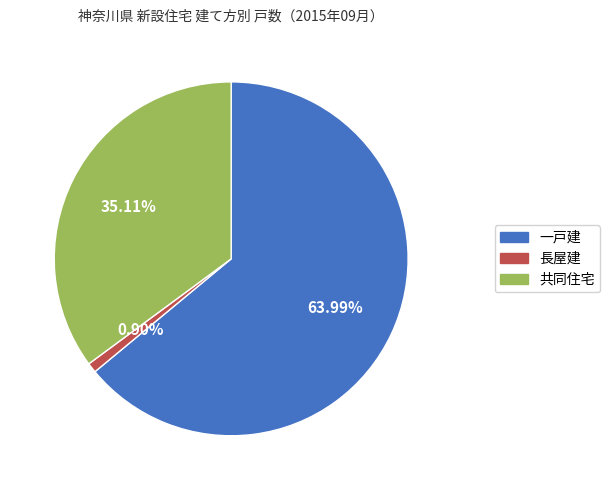

How many segments does this pie chart have?

3